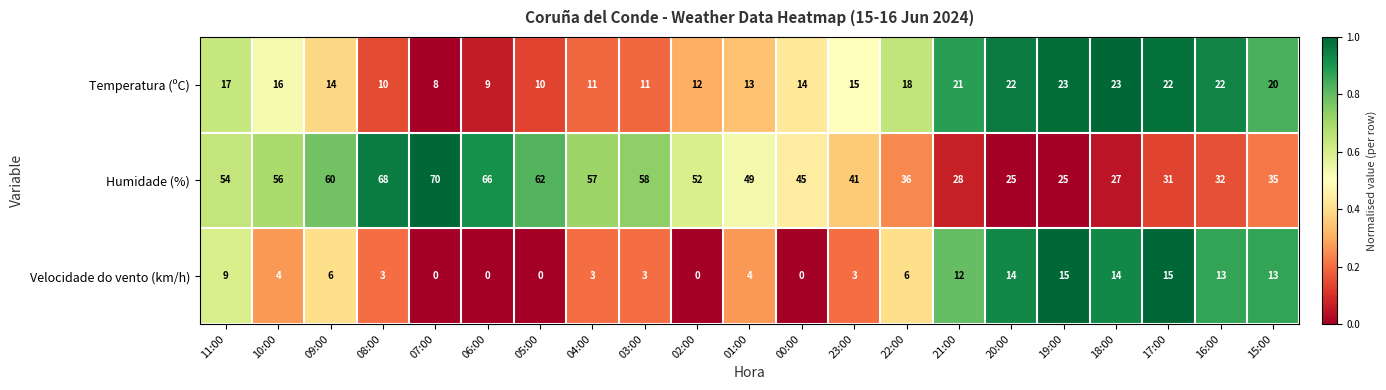

Which series has the largest range (max minus min)?

Humidade (%)